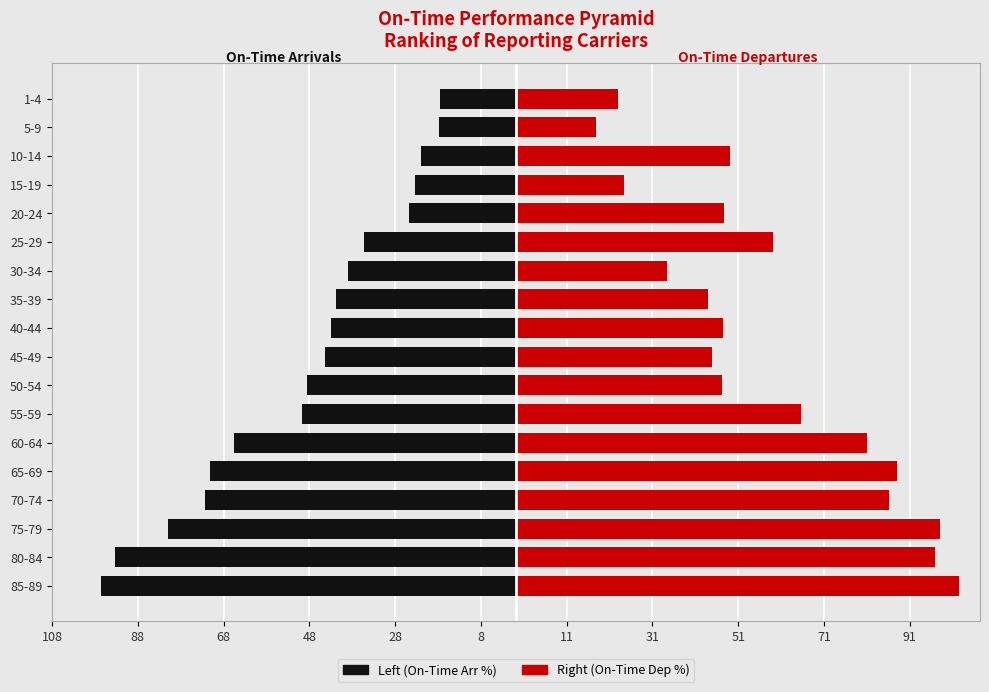

How many groups of bars are there?

18